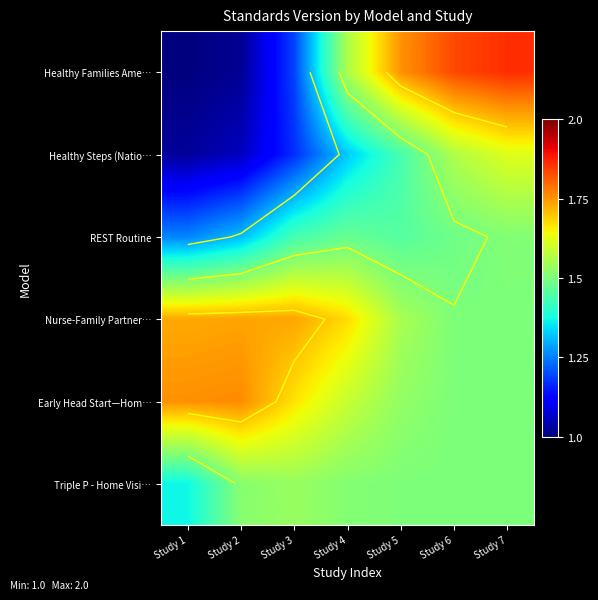

Rank the series at Study 2 from lowest to highest value.

Healthy Families Ame…, Healthy Steps (Natio…, REST Routine, Triple P - Home Visi…, Nurse-Family Partner…, Early Head Start—Hom…